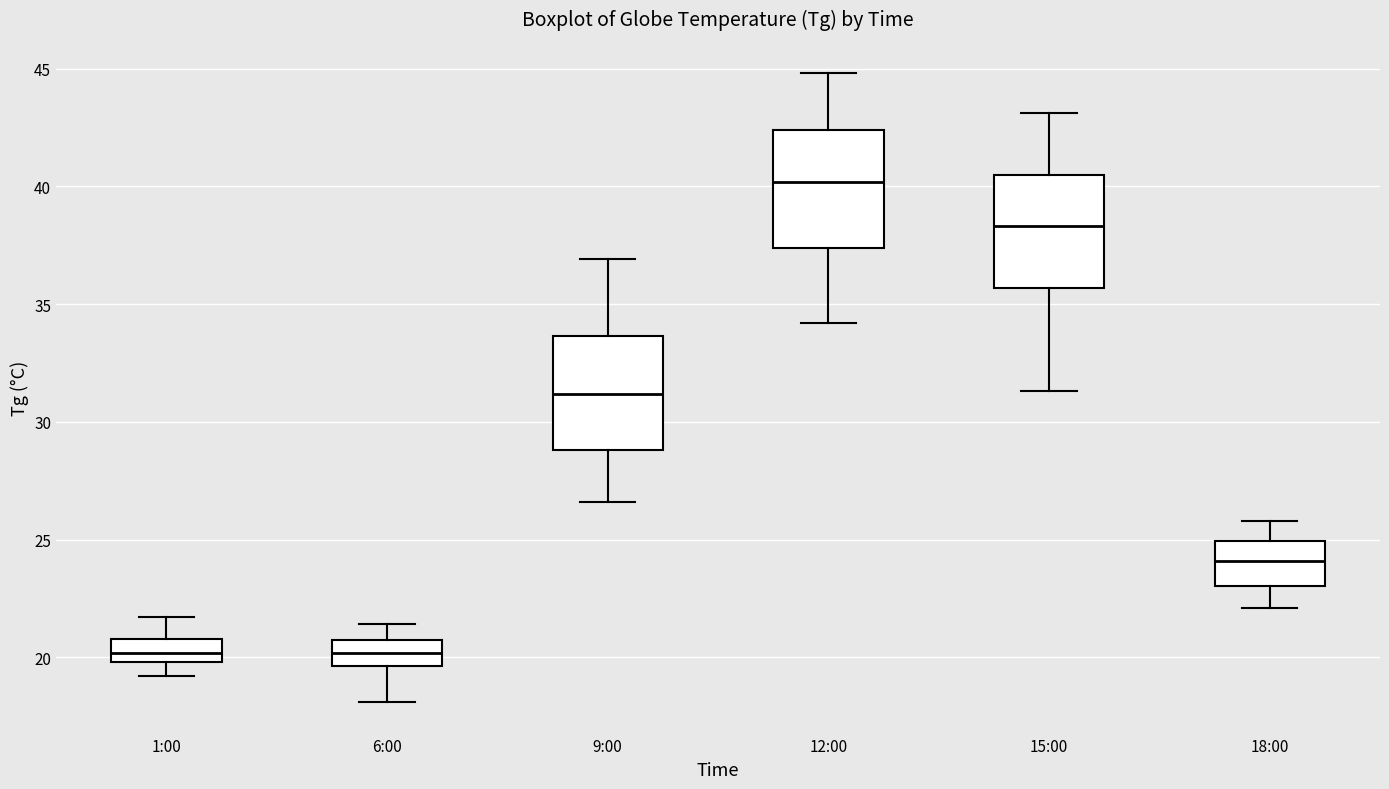

Where does the lower whisker of the box for 9:00 end on the y-axis? The values are not printed on the chart, so give them approximately, as read against the axis.

26.5